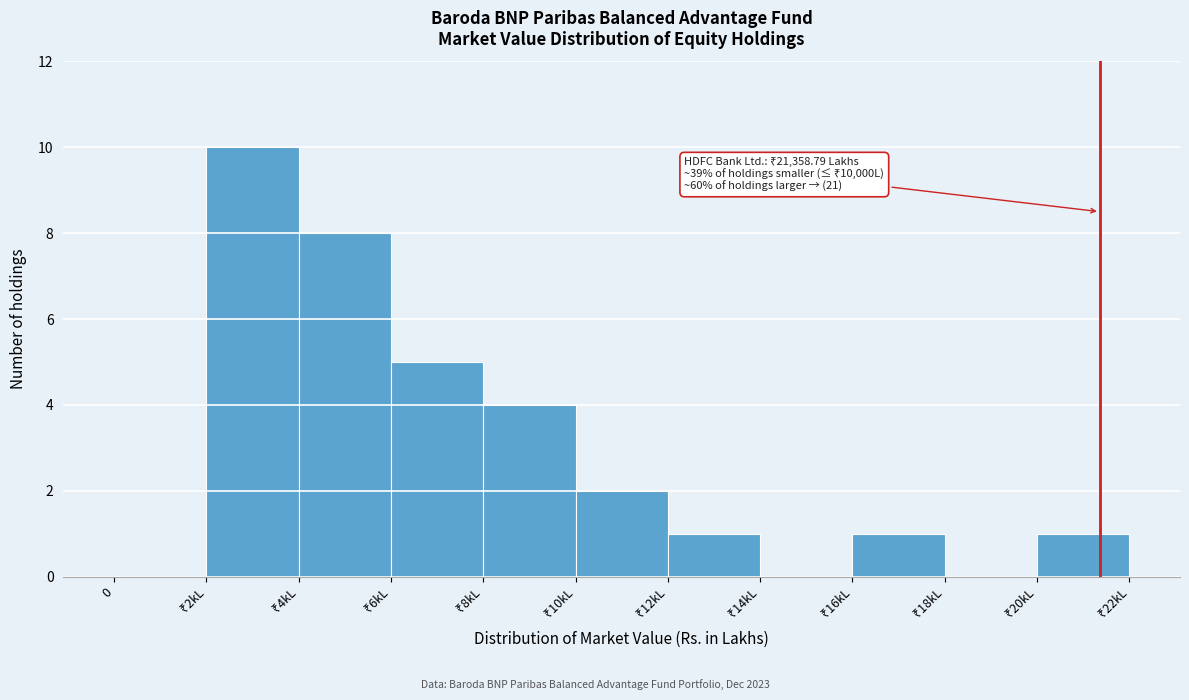

What is the maximum value shown in the chart?

10